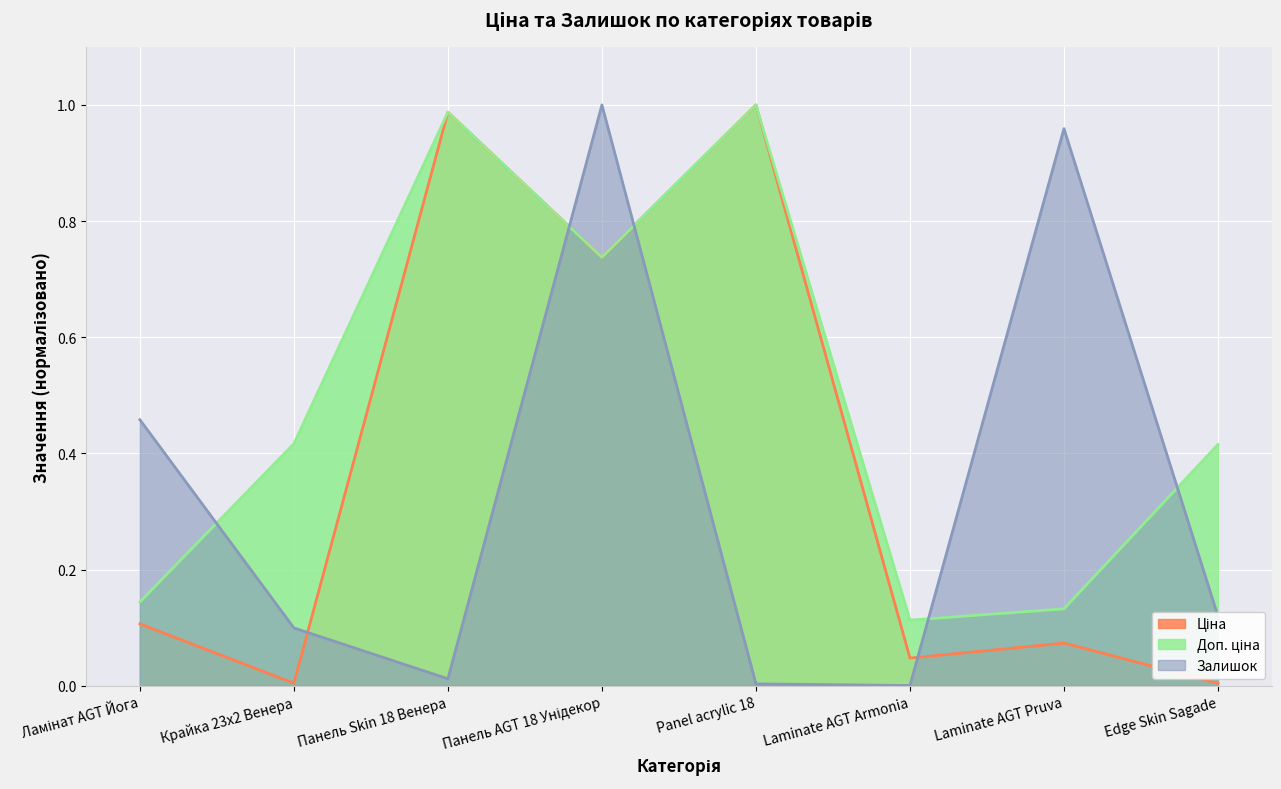

What is the difference between the maximum and minimum values in the Залишок series?

1.0